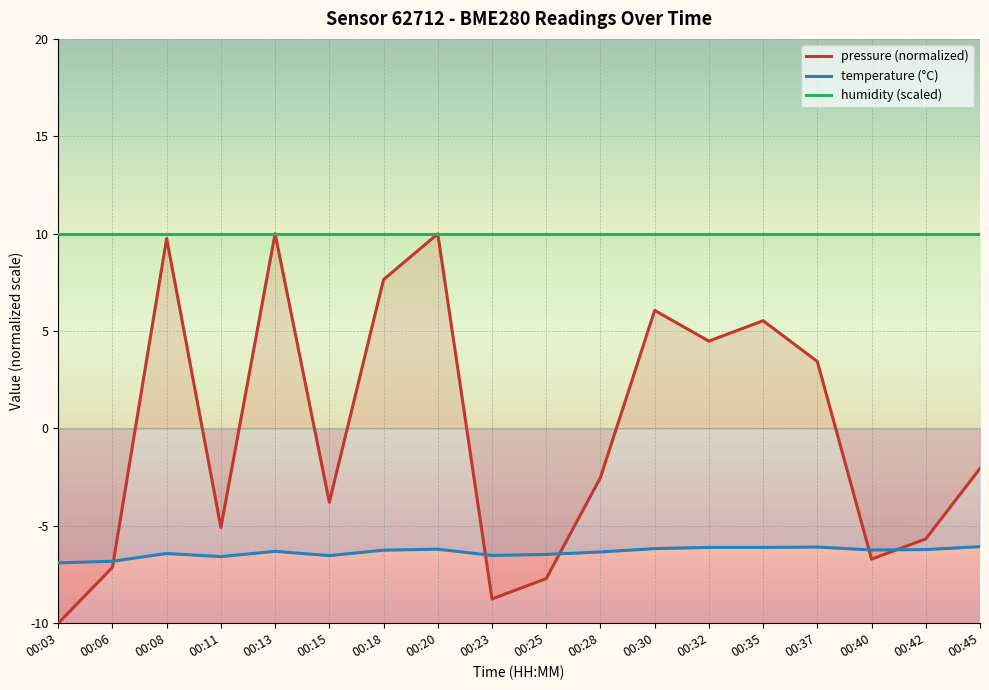

What is the difference between the highest and lowest values at 00:03?

20.0